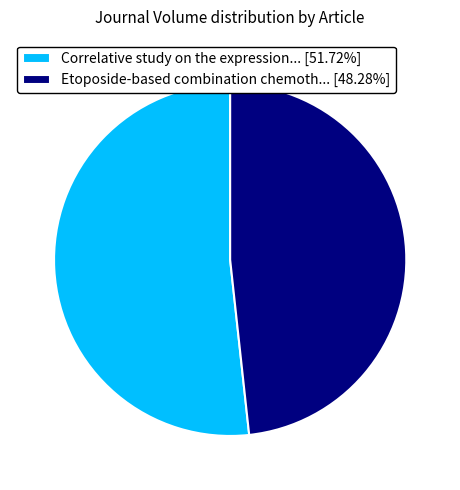

What is the ratio of the value at Correlative study on the expression... [51.72%] to the value at Etoposide-based combination chemoth... [48.28%]?

1.1